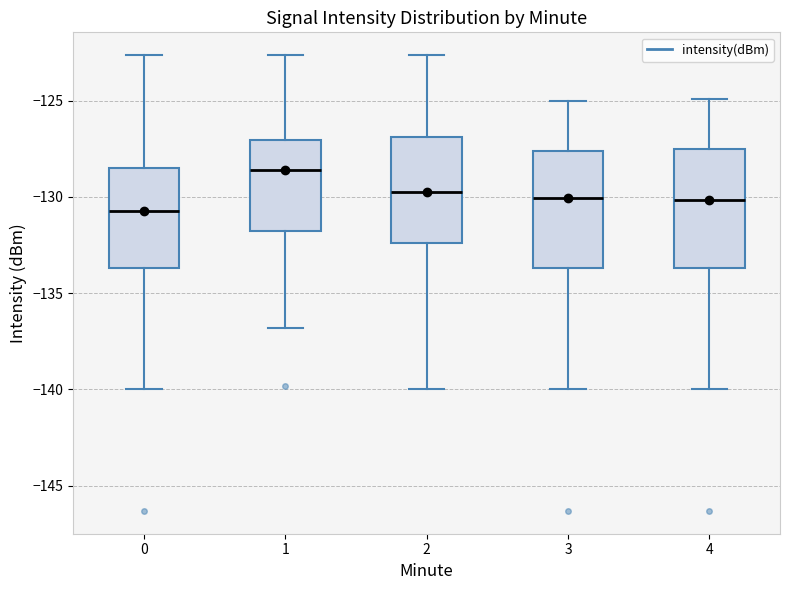

Where is the lower edge of the box at x = 2 on the y-axis? The values are not printed on the chart, so give them approximately, as read against the axis.

-132.5